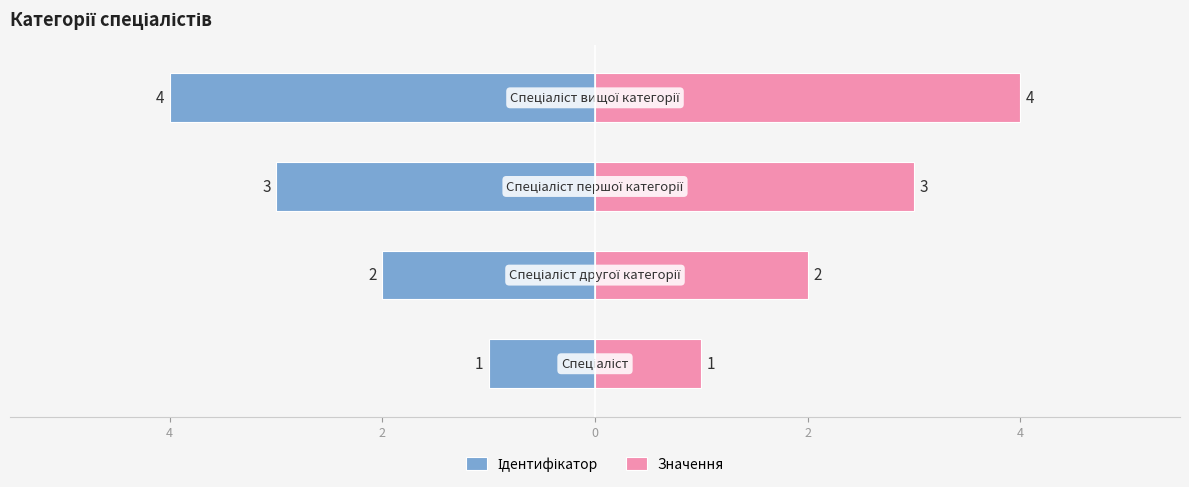

Reading left to right, what are all the values shown in this chart?

Ідентифікатор: 6=-1	4=-2	2=-3	0=-4
Значення: 6=1	4=2	2=3	0=4